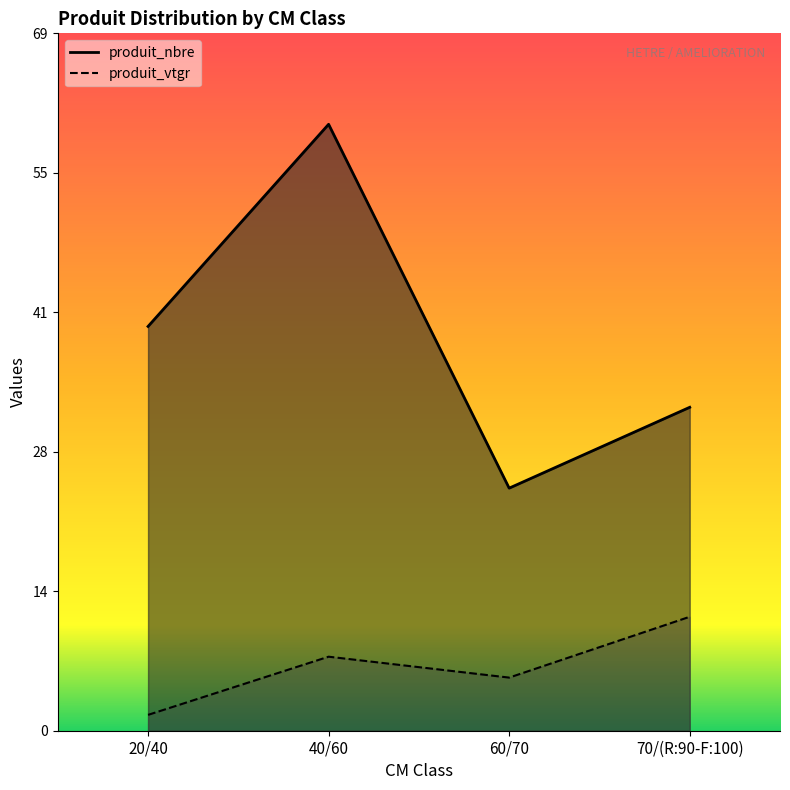

What is the sum of the produit_vtgr values at 60/70 and 40/60?

12.6